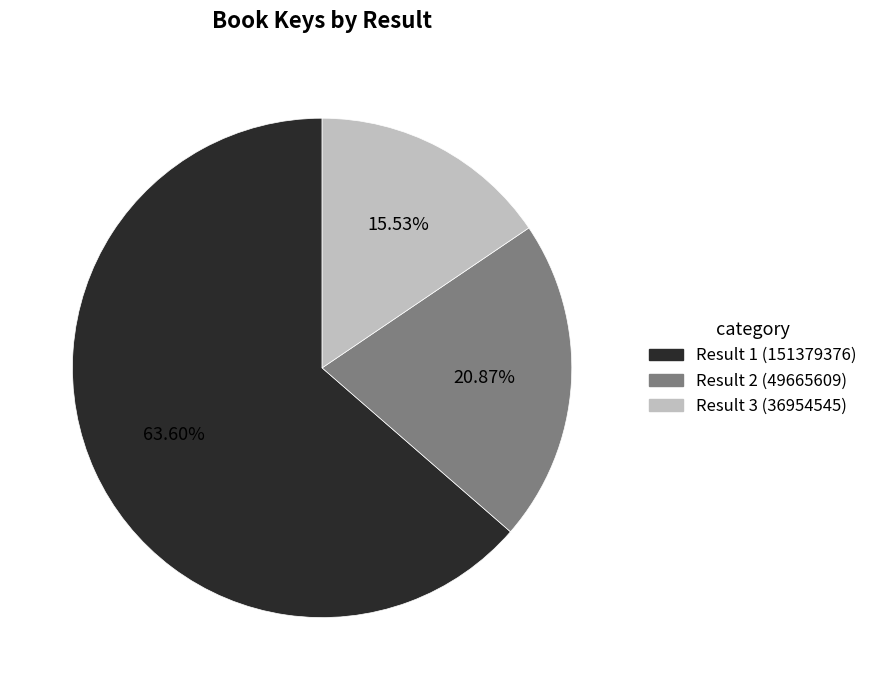

To the nearest percent, what is the average slice percentage?

33%